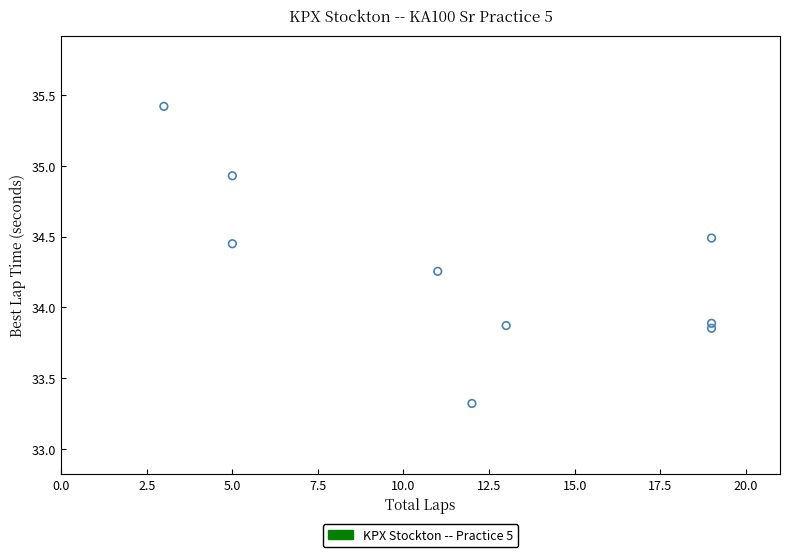

What is the range of Y values (max minus min)?

2.1